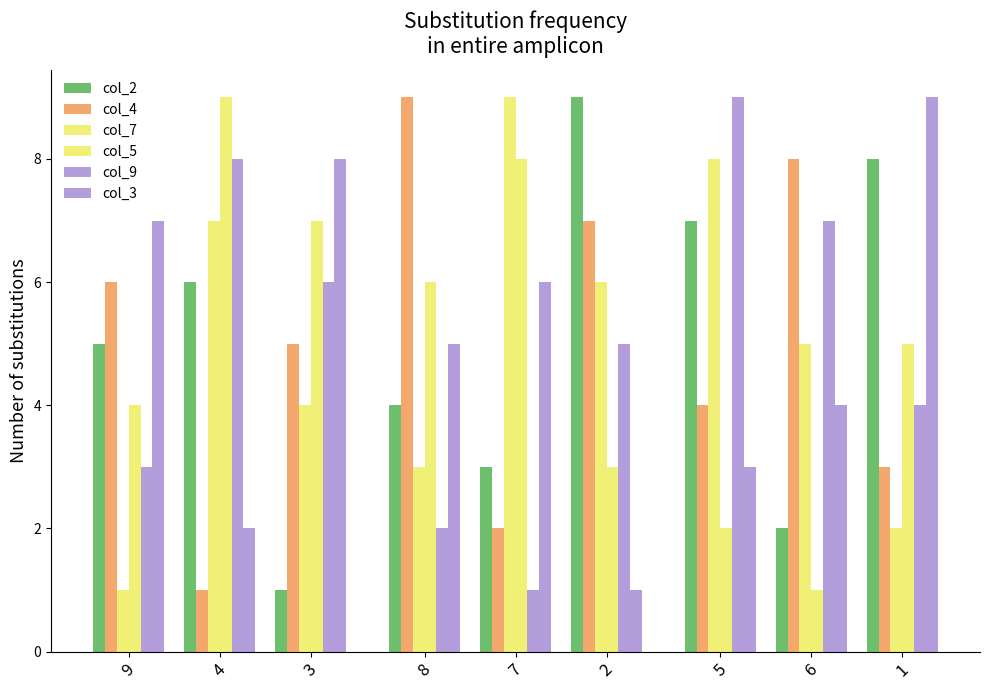

What is the maximum value for col_3?

9